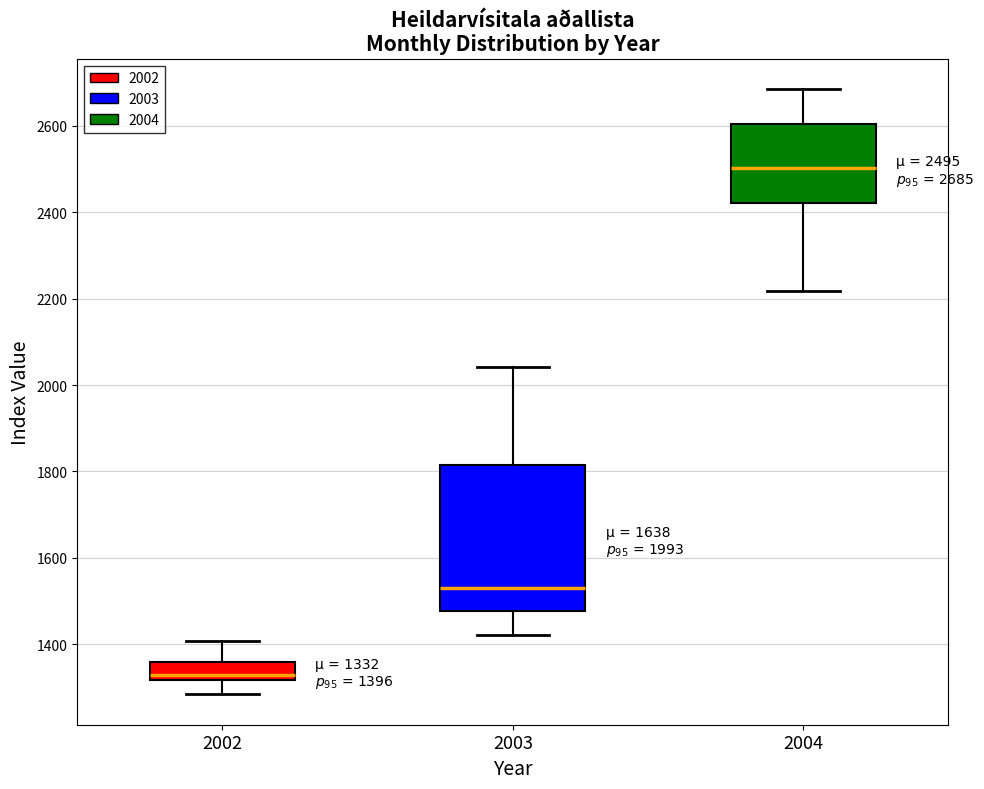

Which box's median line is the lowest?

2002